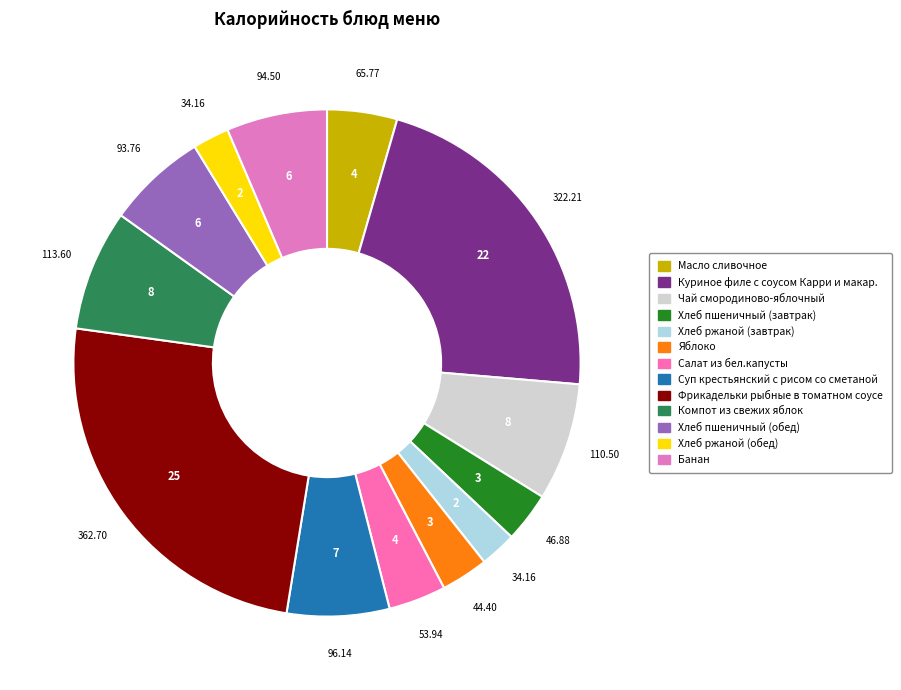

To the nearest percent, what percentage of the pie is Салат из бел.капусты?

4%